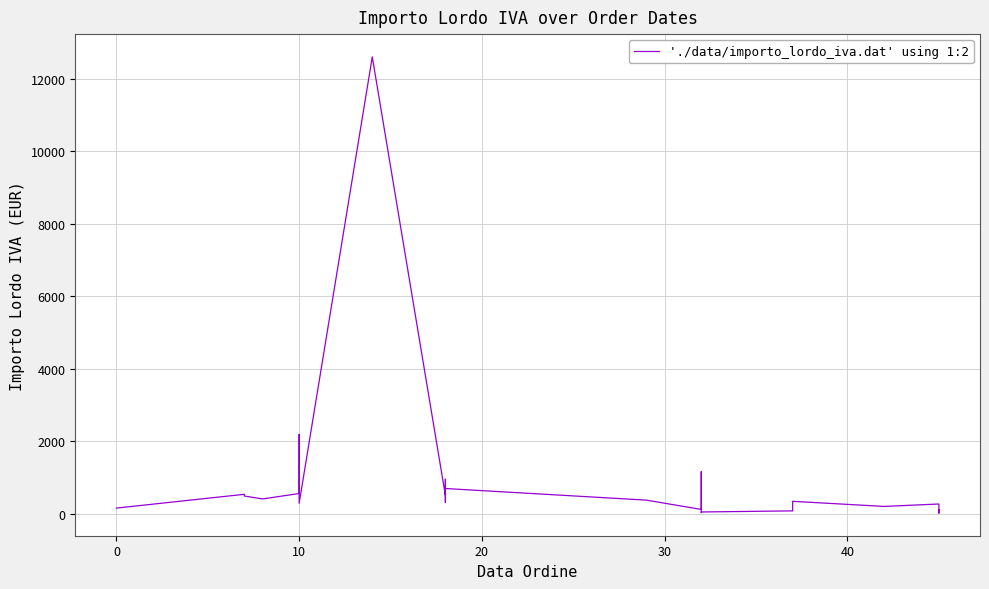

Reading left to right, what are all the values shown in this chart?

164.7	544.6	497.8	417.2	566.1	2196.0	300.0	12600.0	512.4	732.0	320.0	960.0	768.0	704.0	384.0	128.0	1170.0	57.4	57.4	41.1	41.1	57.4	88.0	351.1	210.7	277.2	166.3	65.9	31.5	49.9	122.0	48.8	36.6	91.5